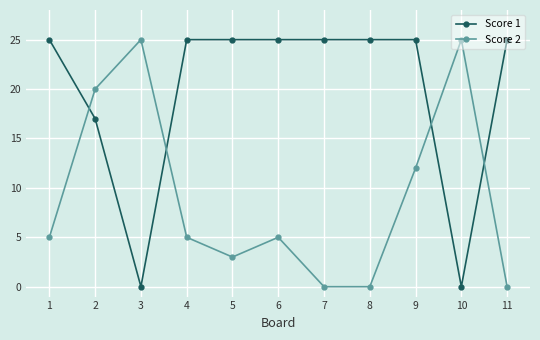

What are all the series names shown in the legend?

Score 1, Score 2